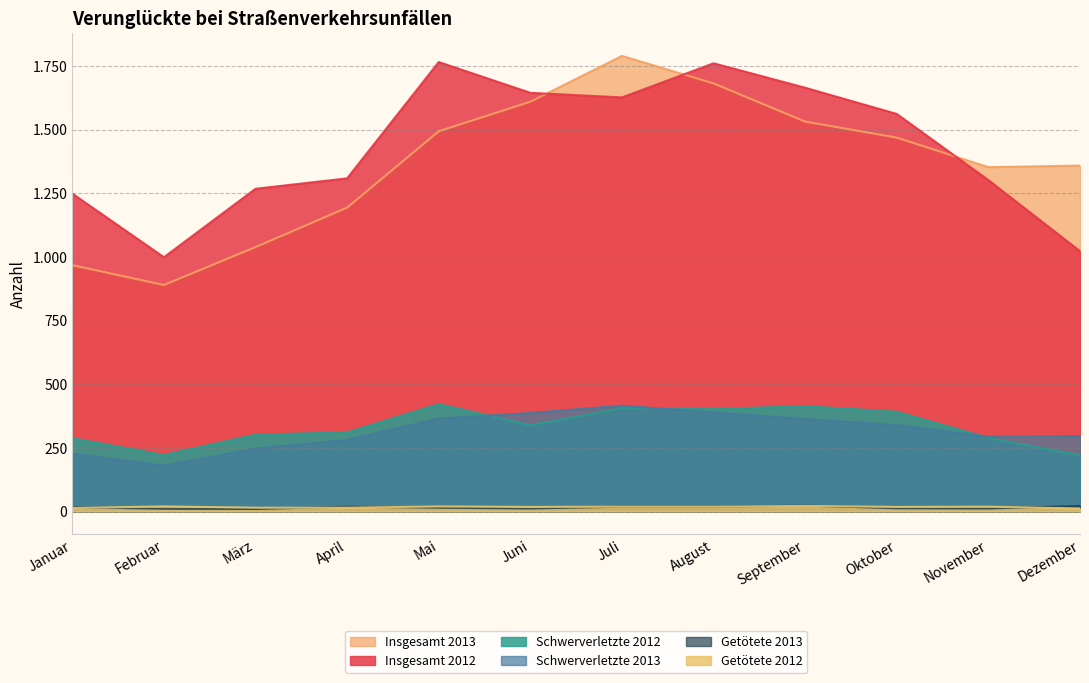

Which series has the largest total across all categories?

Insgesamt 2012